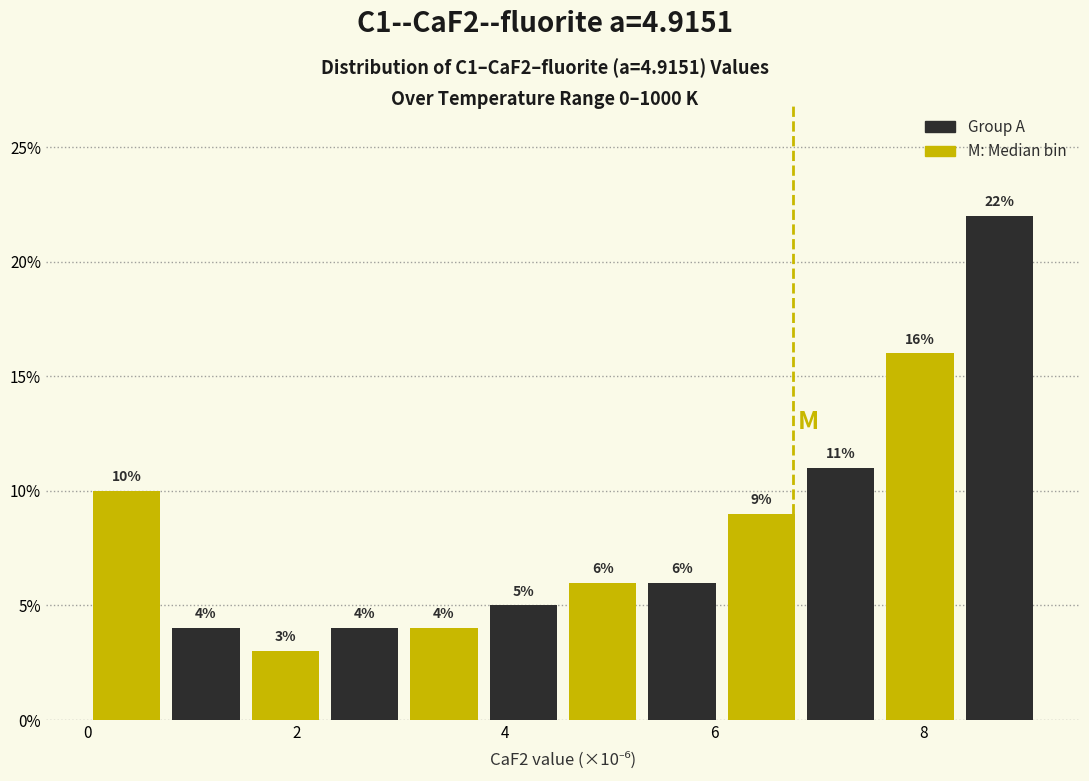

Read against the x-axis, roughly where is the centre of the tallest bar?

8.8